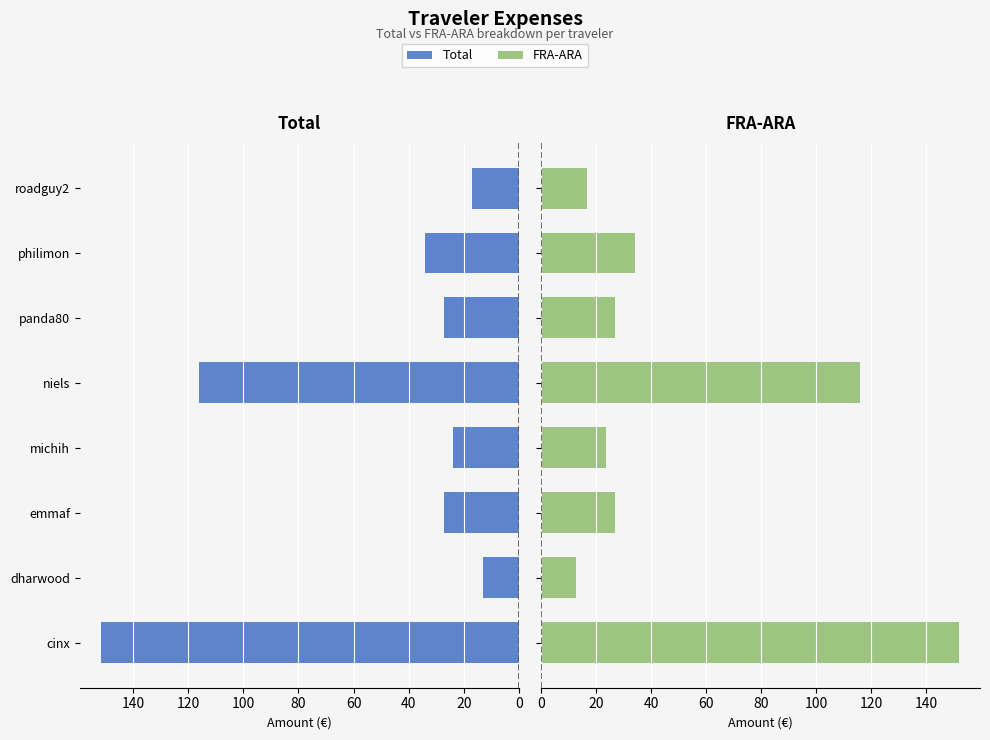

What is the value of the FRA-ARA bar at the 4th from the left?

23.7